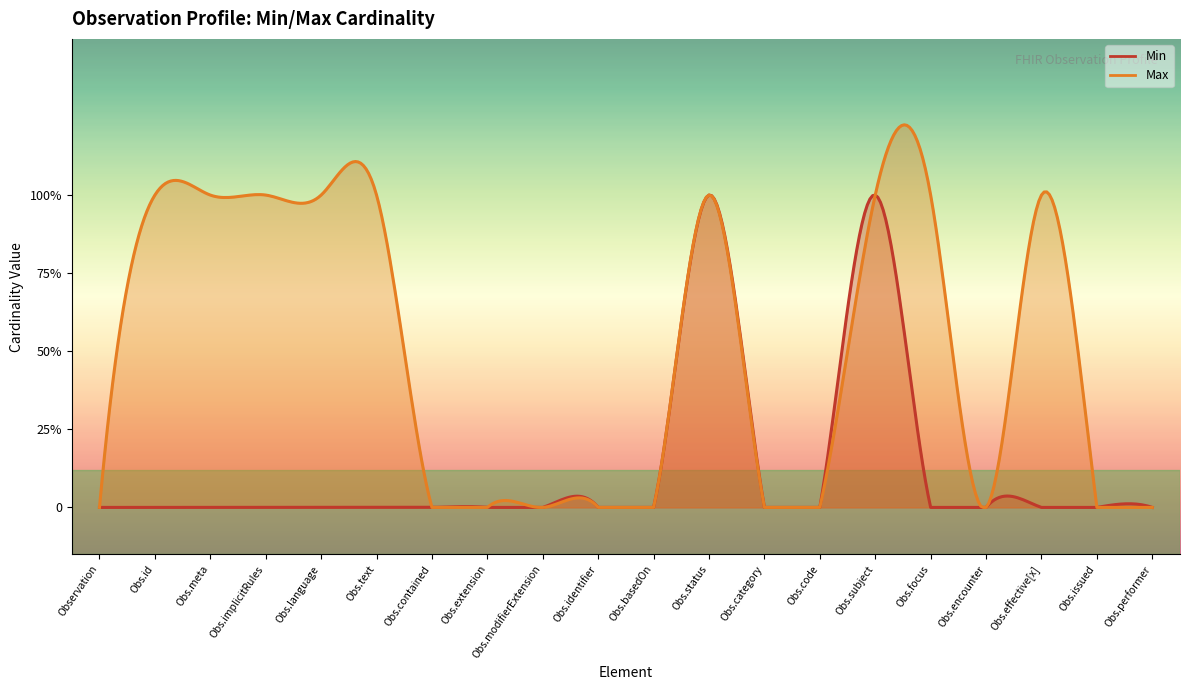

Which series has the largest range (max minus min)?

Min